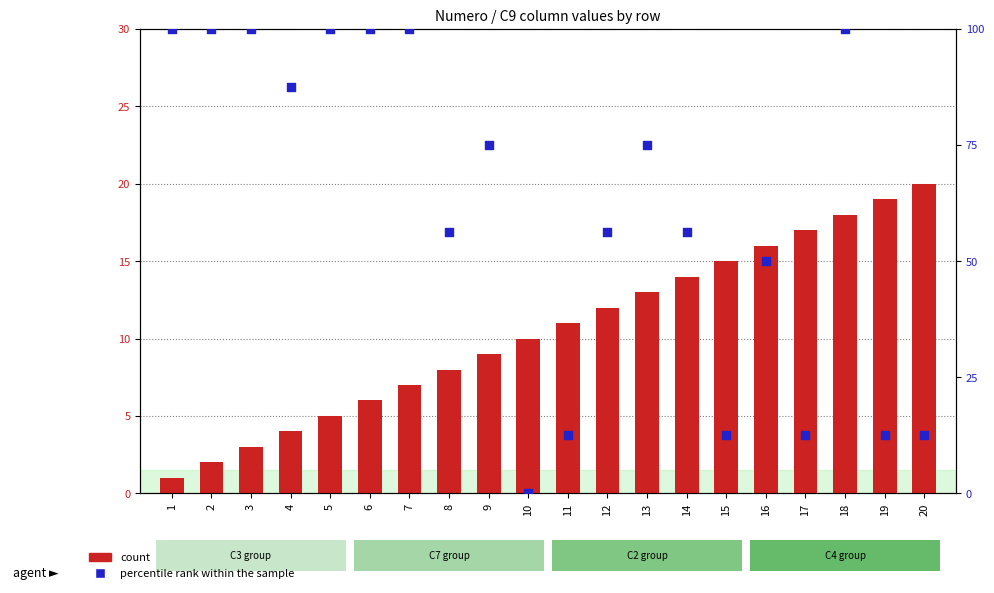

Which series has the largest Y range (max minus min)?

percentile rank within the sample